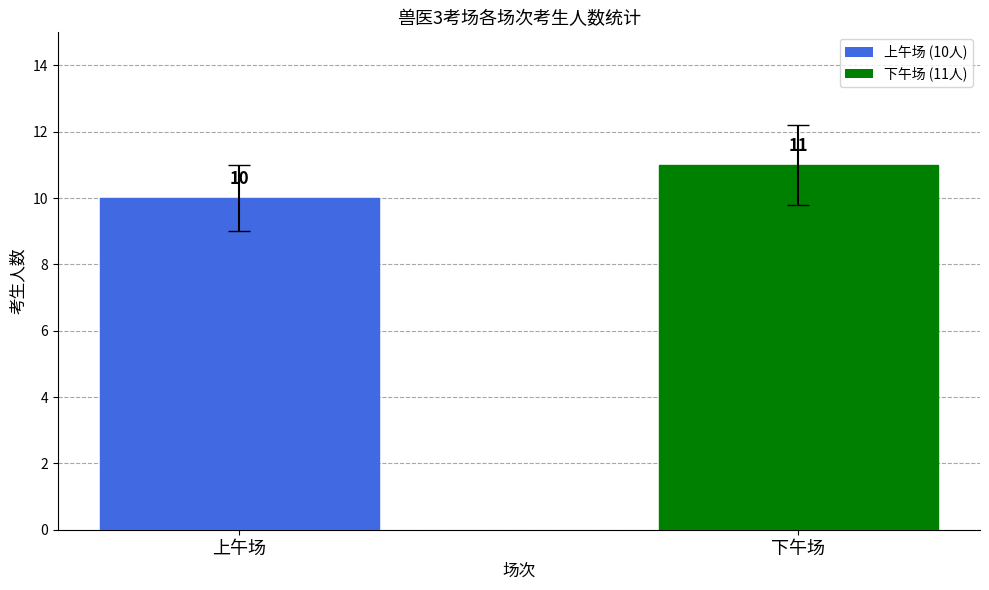

Reading left to right, extract all data points from this chart.

上午场=10	下午场=11